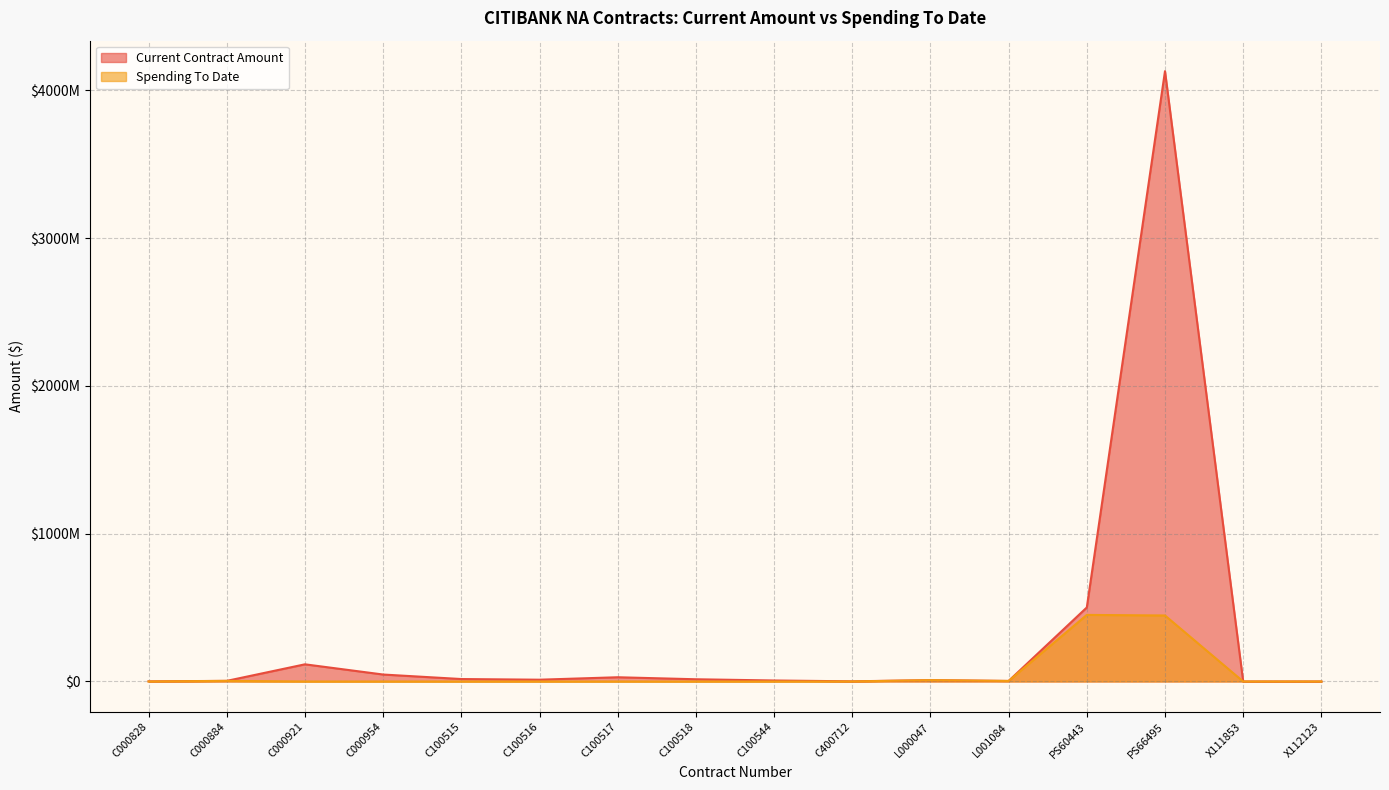

True or false: Current Contract Amount and Spending To Date intersect in this chart.

False